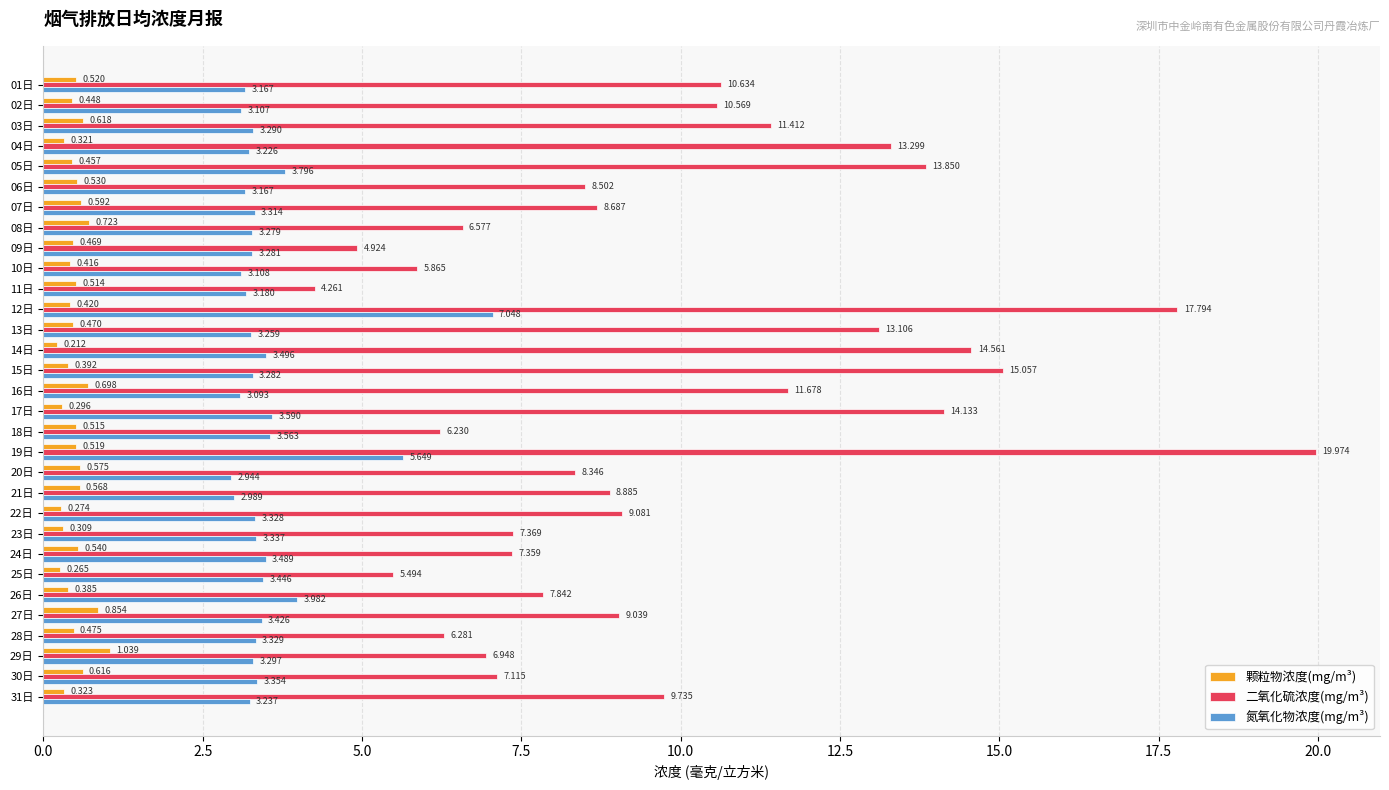

Which series has the largest total across all categories?

二氧化硫浓度(mg/m³)